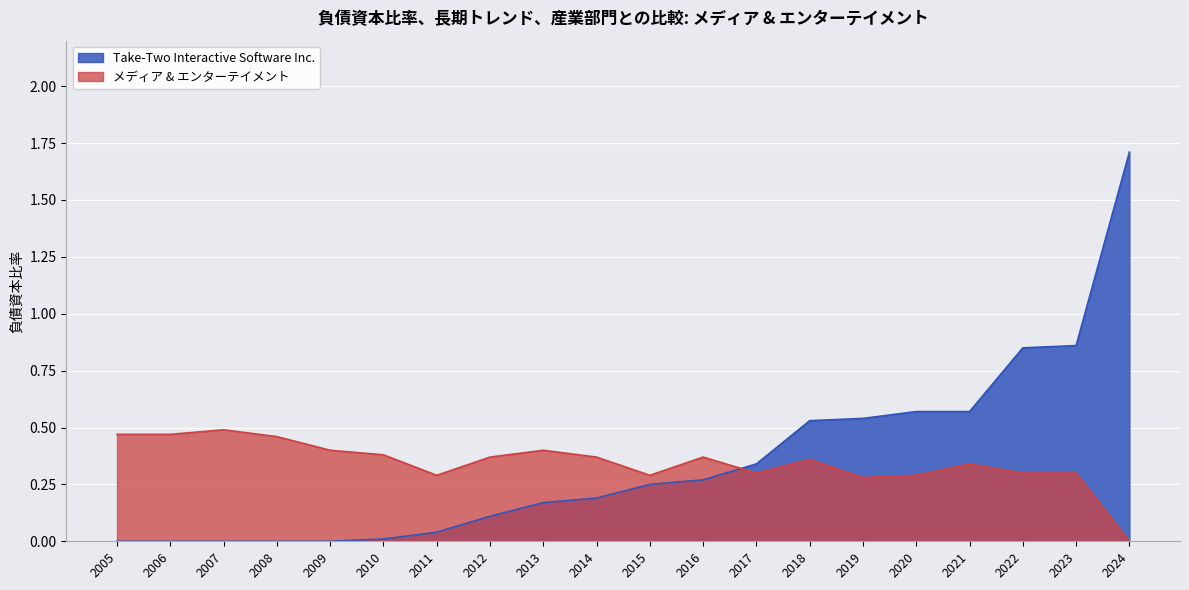

At which label is Take-Two Interactive Software Inc. closest to 0?

2005